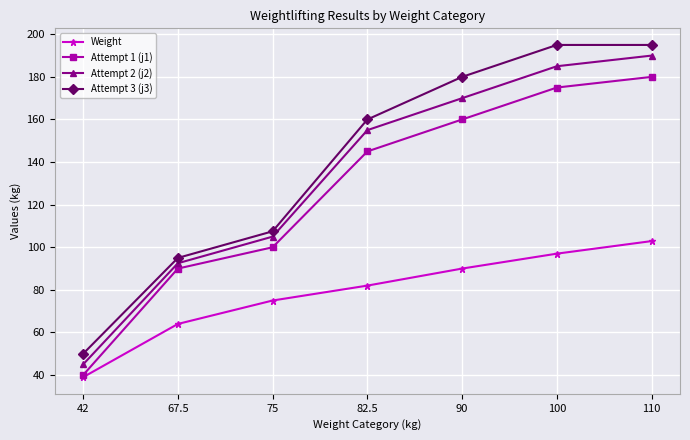

What is the average value of the Attempt 3 (j3) series?

140.4